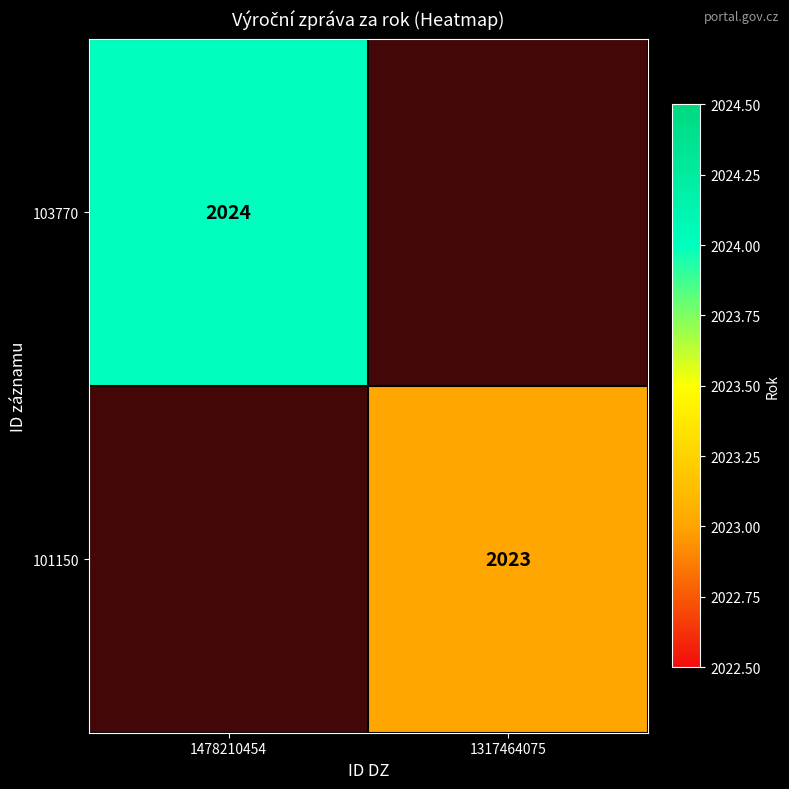

The 103770 series shows 1385 at 1478210454. True or false?

False